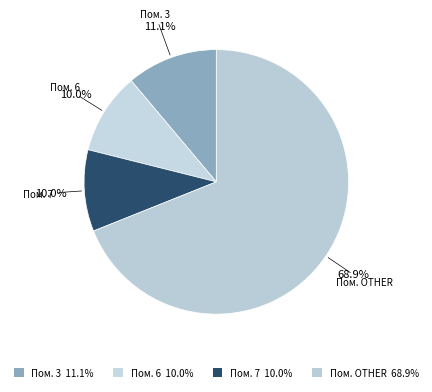

Which category accounts for the majority?

Пом. OTHER